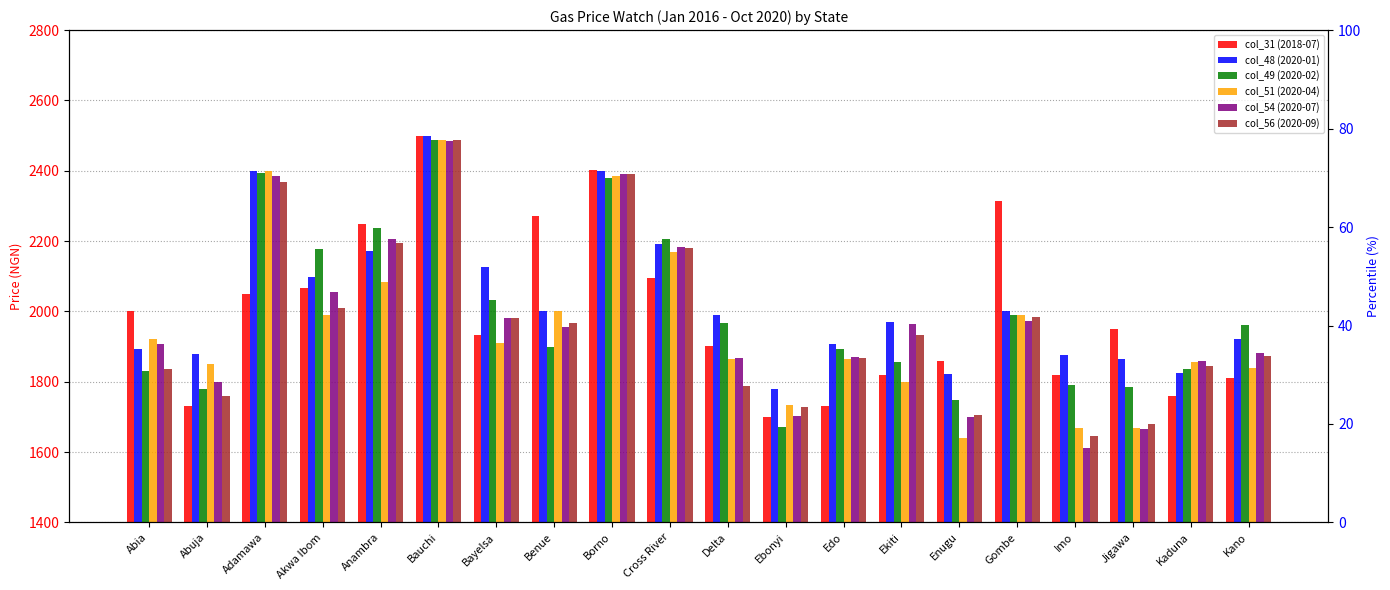

Reading left to right, transcribe all the data shown in this chart.

col_31 (2018-07): 2000.0	1730.0	2050.0	2066.7	2250.0	2500.0	1933.3	2270.0	2401.4	2095.5	1902.3	1700.0	1731.2	1820.0	1860.0	2314.3	1820.0	1950.0	1760.0	1810.0
col_48 (2020-01): 1894.0	1880.0	2400.0	2098.0	2170.7	2500.0	2126.7	2000.0	2400.0	2192.3	1990.8	1780.3	1907.1	1968.8	1822.7	2000.0	1875.0	1864.3	1825.0	1922.5
col_49 (2020-02): 1830.0	1780.0	2392.5	2178.8	2238.4	2487.6	2033.8	1900.0	2380.2	2204.7	1967.5	1671.4	1894.2	1856.7	1748.5	1990.7	1790.9	1785.0	1836.2	1960.1
col_51 (2020-04): 1922.2	1850.0	2398.0	1988.8	2084.7	2486.5	1910.0	2000.0	2385.7	2168.8	1865.7	1733.3	1864.0	1800.0	1641.1	1988.9	1668.9	1670.0	1856.3	1840.0
col_54 (2020-07): 1906.2	1800.0	2384.2	2055.2	2205.6	2485.8	1982.6	1956.5	2390.1	2184.2	1868.4	1703.3	1871.7	1964.1	1700.0	1973.3	1611.1	1666.7	1858.5	1882.1
col_56 (2020-09): 1837.0	1760.0	2367.8	2011.1	2194.0	2487.4	1980.1	1967.3	2392.0	2181.8	1789.3	1728.6	1867.0	1933.8	1705.4	1984.8	1644.4	1678.6	1844.7	1874.0